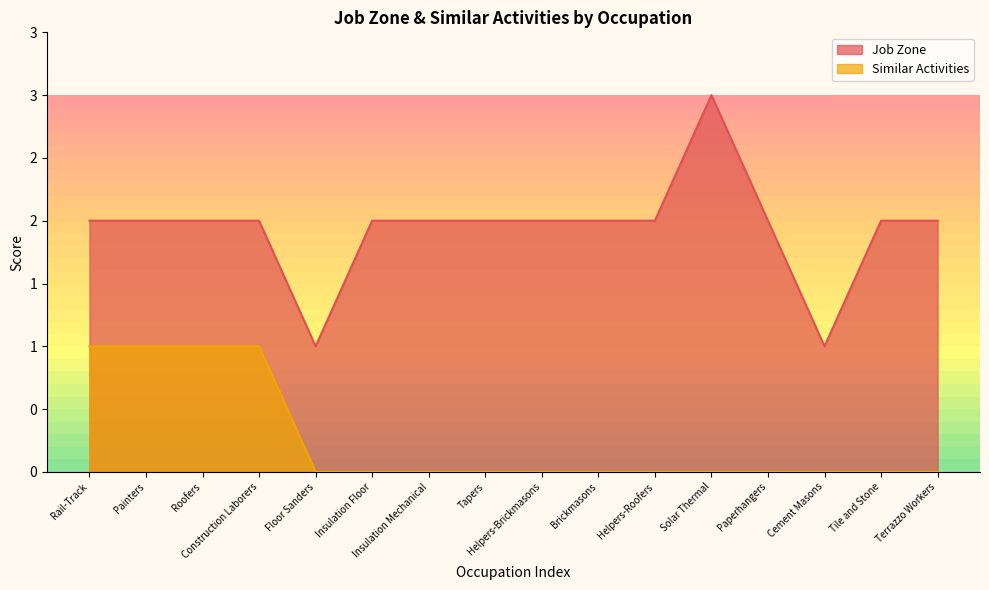

What is the total value across all series at Helpers-Brickmasons?

2